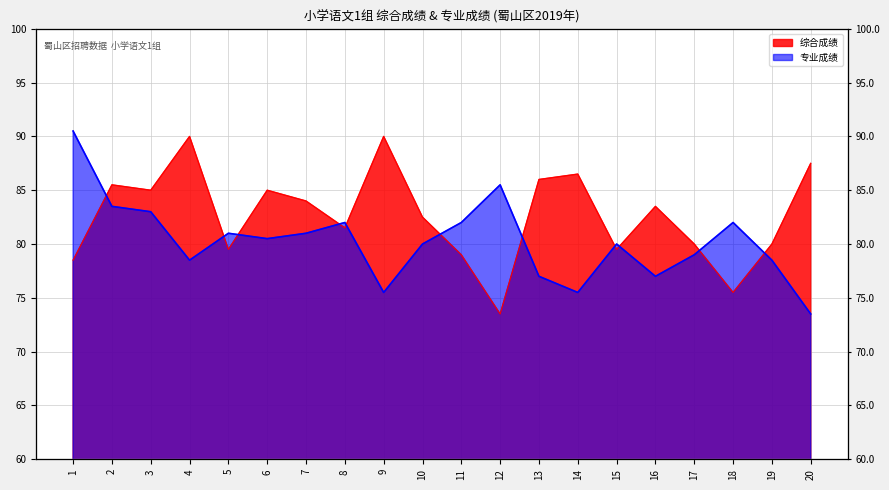

What is the total value across all series at 18?

157.5